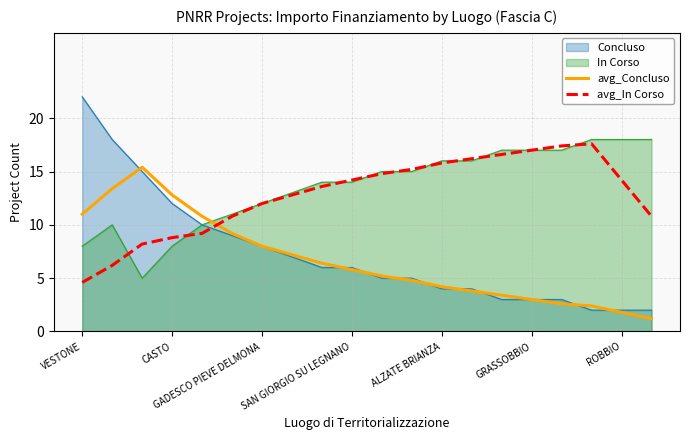

Which category has the highest value across all series?

VESTONE